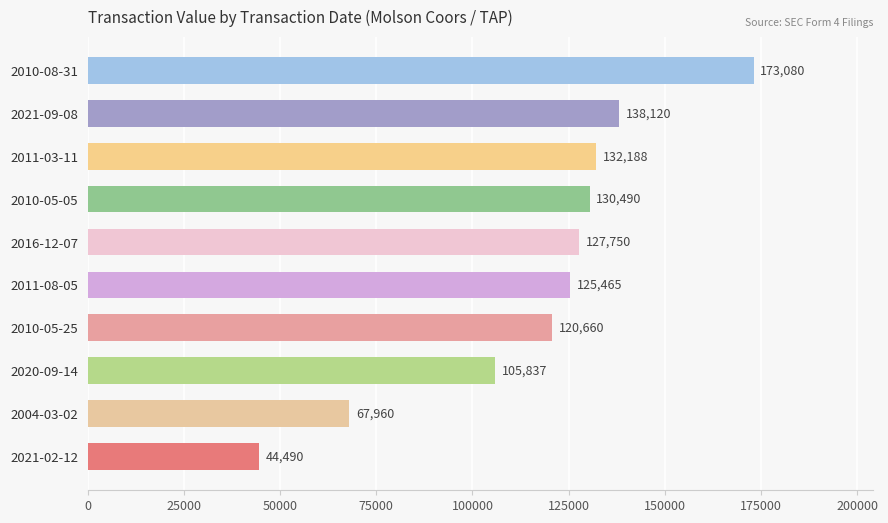

At which label is the value closest to 108785?

2020-09-14